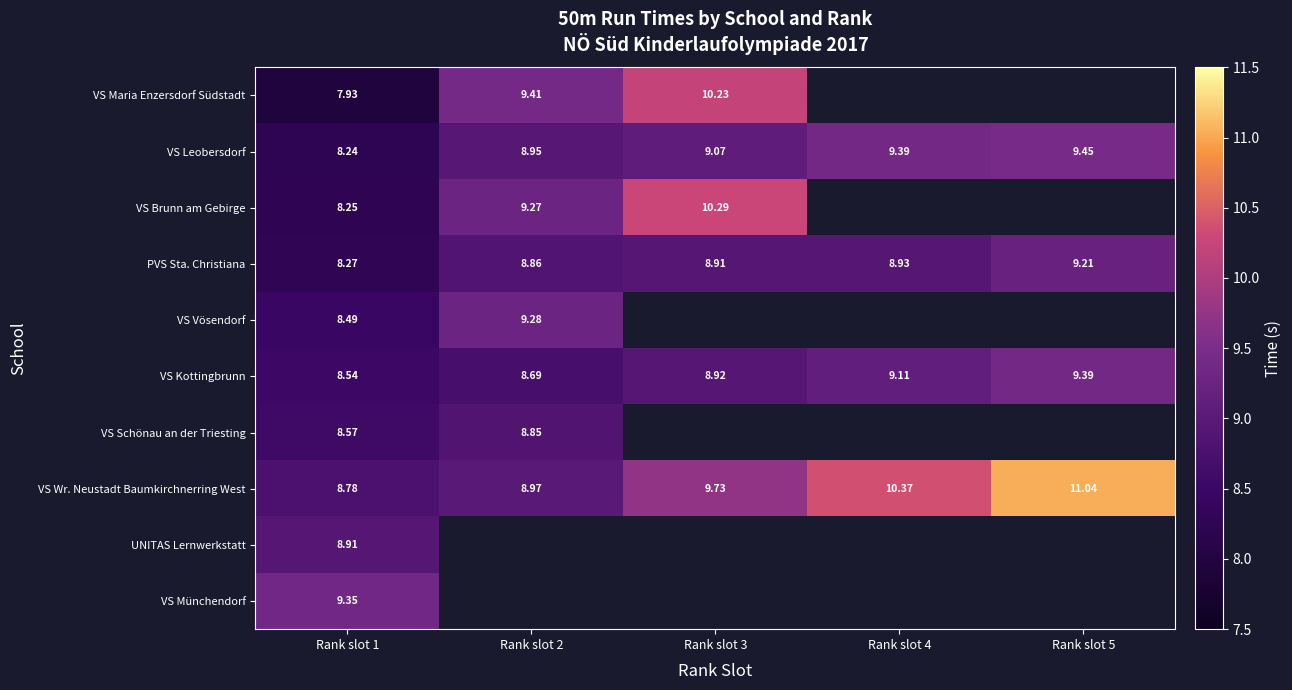

What is the lowest value of the VS Kottingbrunn series?

8.5